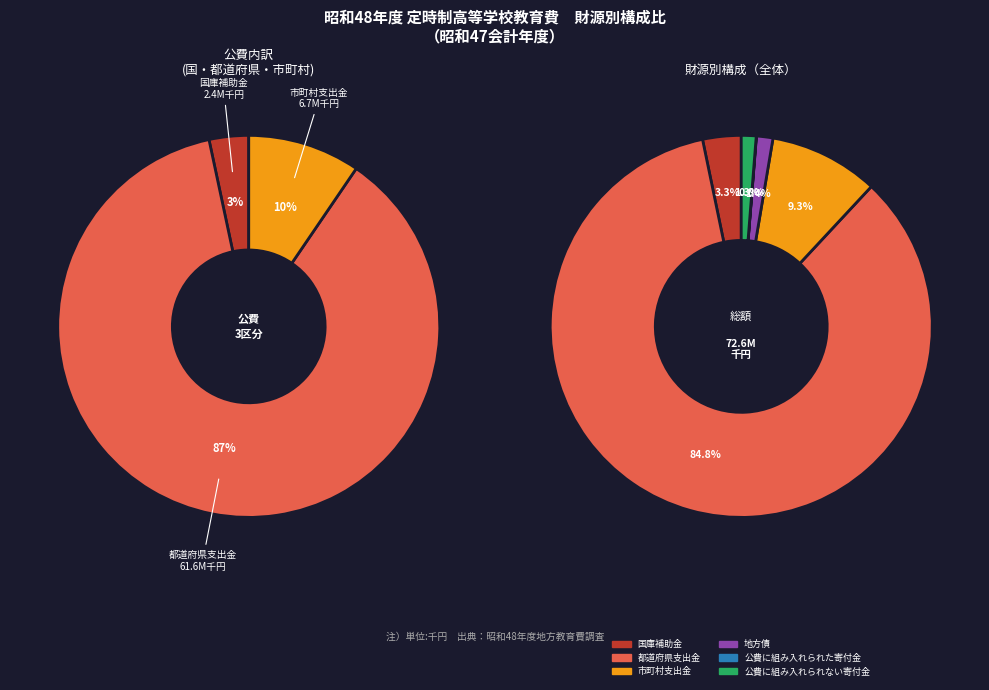

What percentage is NOT represented by 公費に組み入れられた寄付金?

100.0%